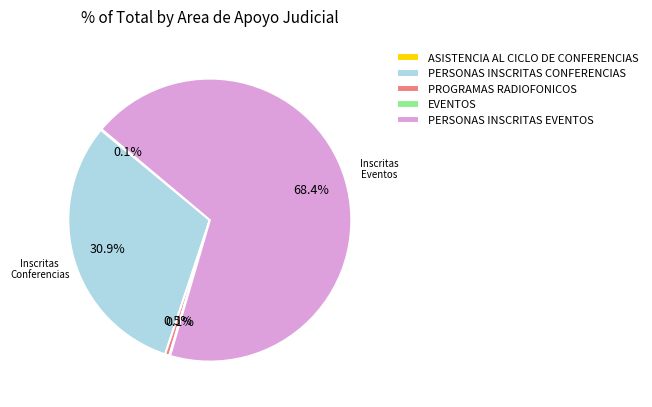

Does PERSONAS INSCRITAS CONFERENCIAS account for over 50% of the chart?

No